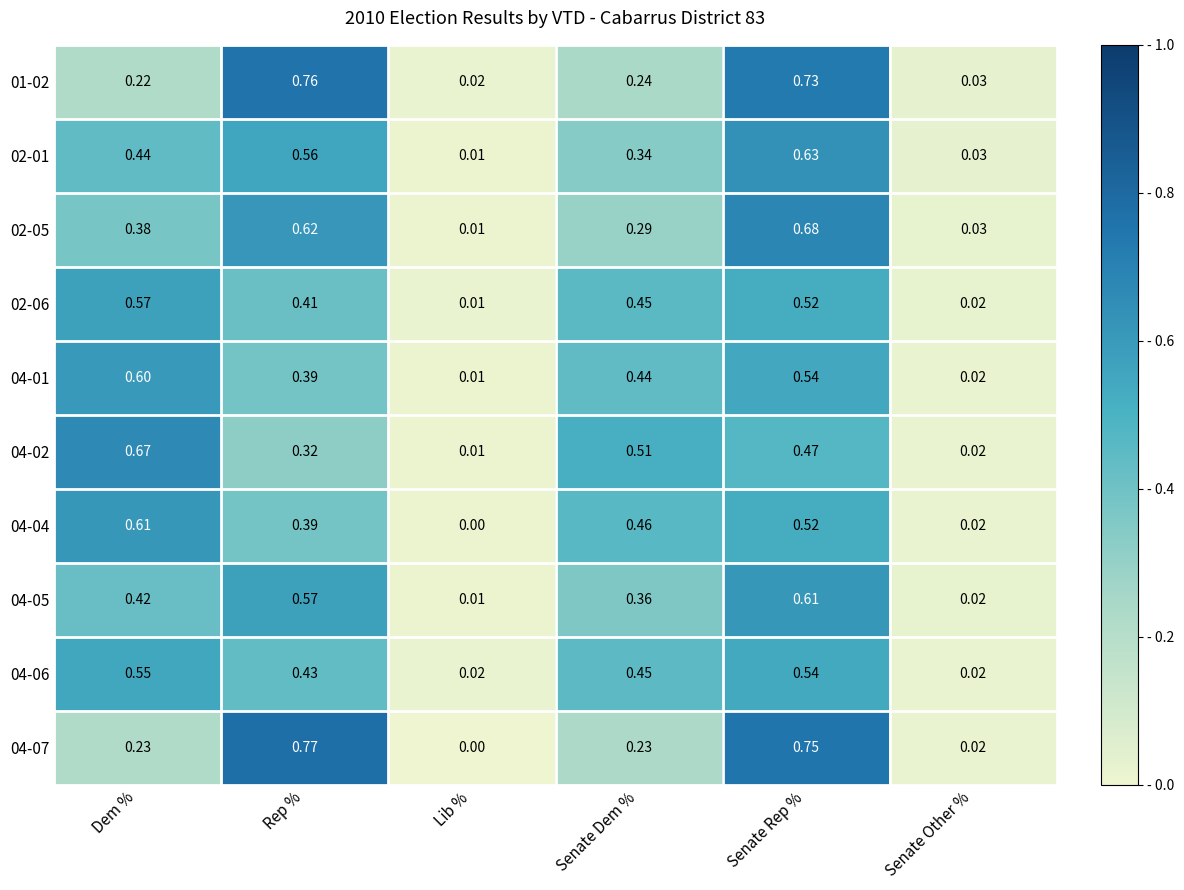

At which category is the sum across all series the highest?

Senate Rep %